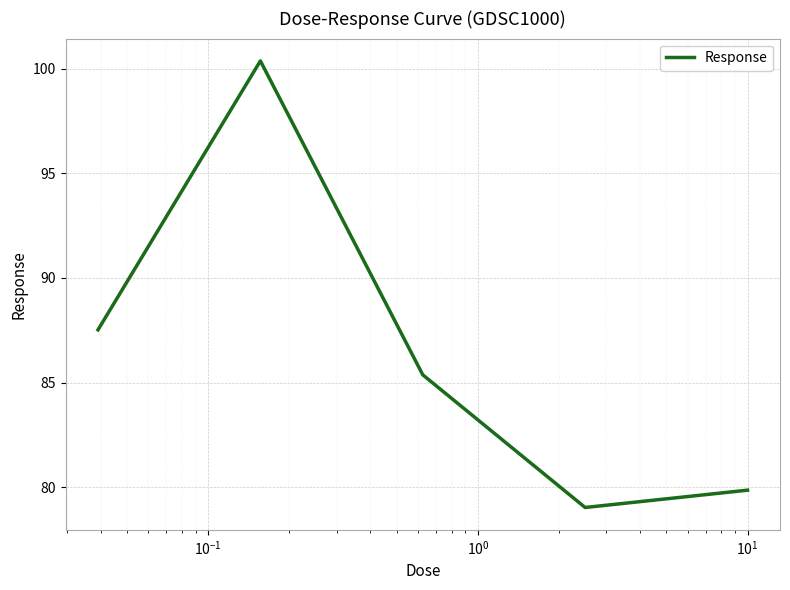

What is the average value?

86.4